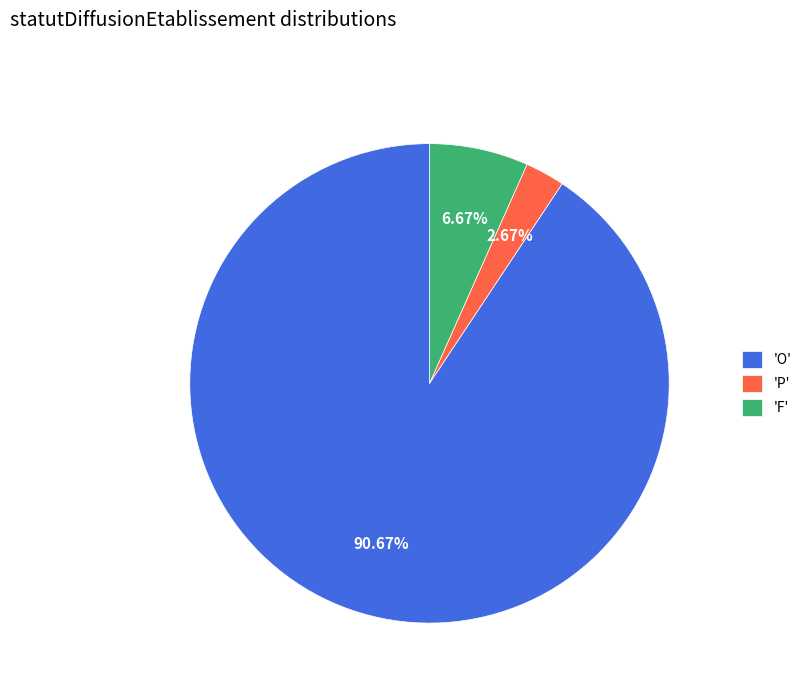

What is the largest slice in the pie chart?

'O'